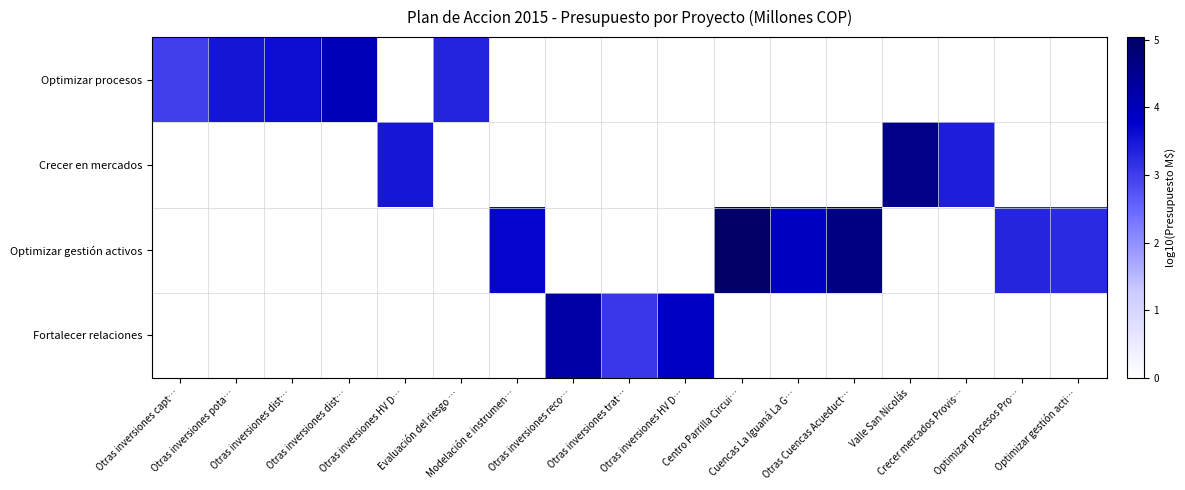

What is the spread (max minus min) of values at Otras inversiones dist…?

3.6